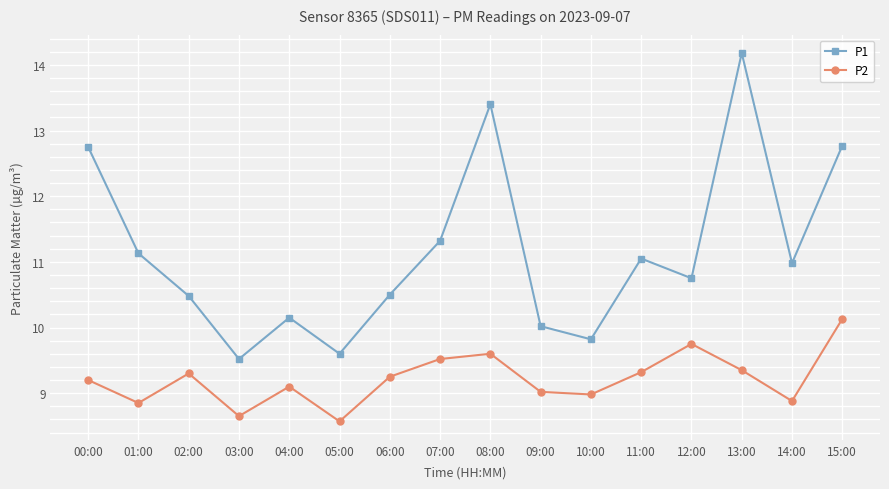

Is it true that P1 equals 15.8 at 03:00?

False